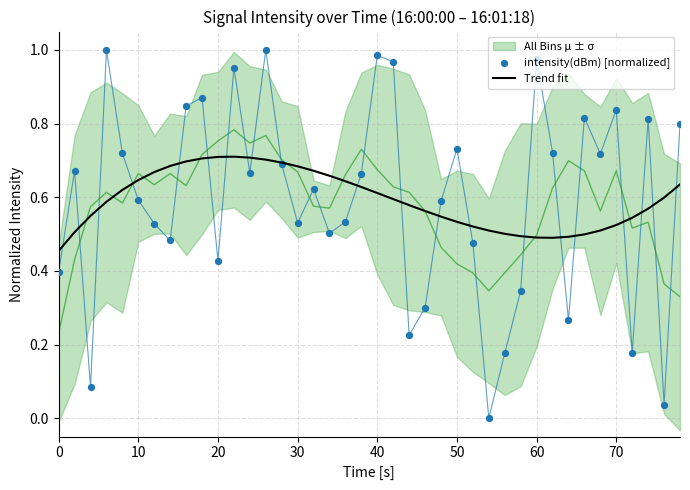

Which series has the largest total across all categories?

Trend fit